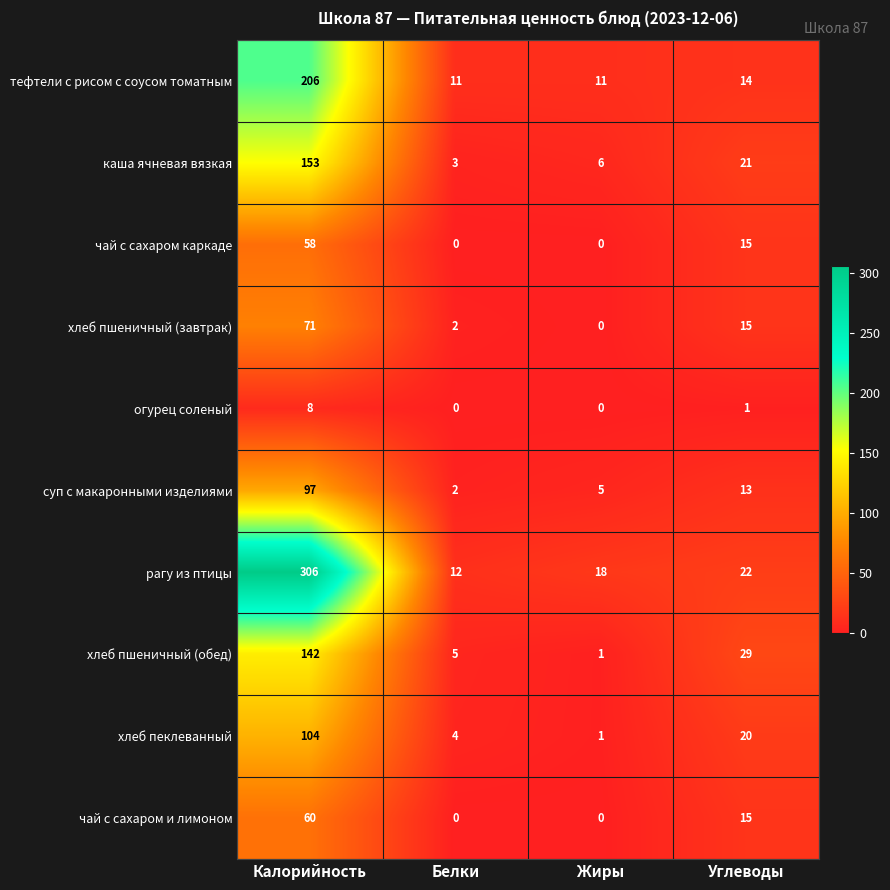

What is the sum of the чай с сахаром и лимоном values at Углеводы and Калорийность?

75